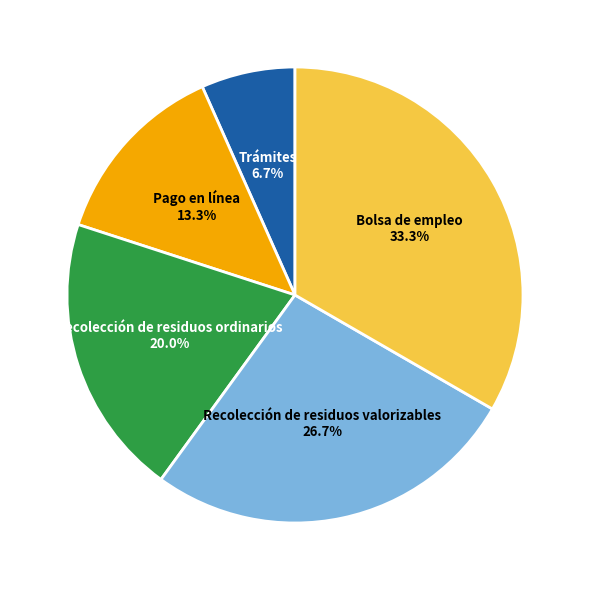

Rank the categories by value from highest to lowest.

Bolsa de empleo, Recolección de residuos valorizables, Recolección de residuos ordinarios, Pago en línea, Trámites